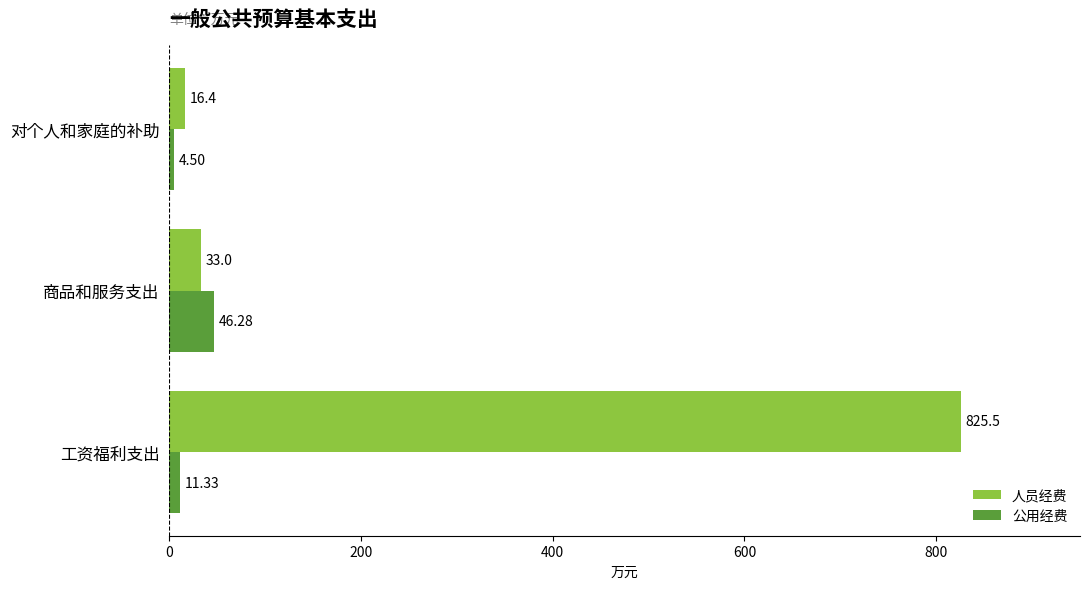

Which series has the largest range (max minus min)?

人员经费